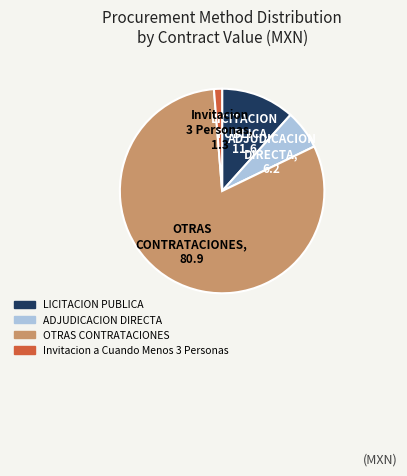

Does any single category account for the majority?

Yes